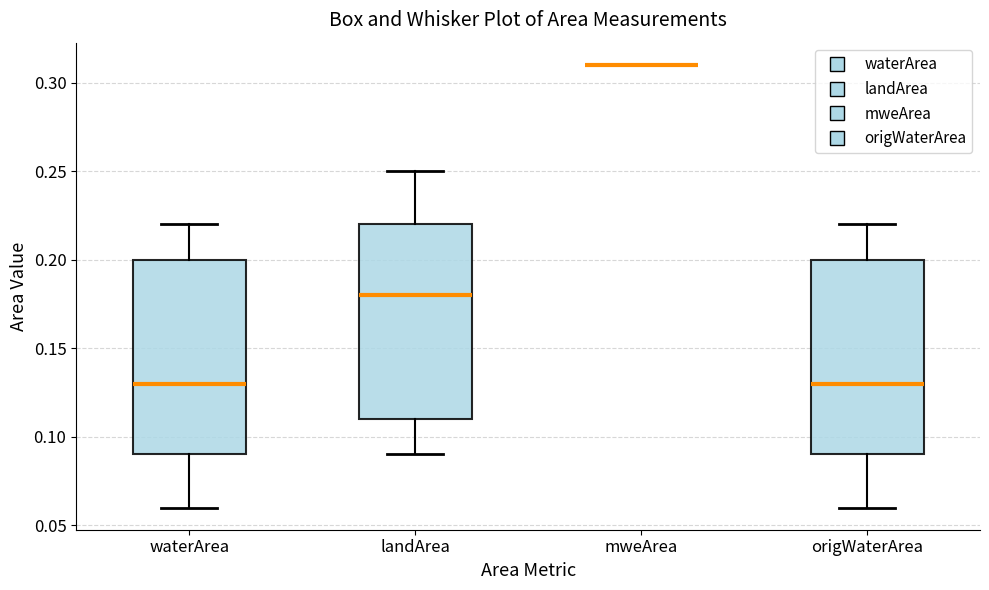

Reading left to right, read every box against the y-axis: the position of its median line, the range the box covers, and the ends of its whiskers. The values are not printed on the chart, so give them approximately, as read against the axis.

waterArea: median 0.13, box 0.09 to 0.20, whiskers 0.06 to 0.22
landArea: median 0.18, box 0.11 to 0.22, whiskers 0.09 to 0.25
mweArea: box collapsed to a line at 0.31, whiskers 0.31 to 0.31
origWaterArea: median 0.13, box 0.09 to 0.20, whiskers 0.06 to 0.22